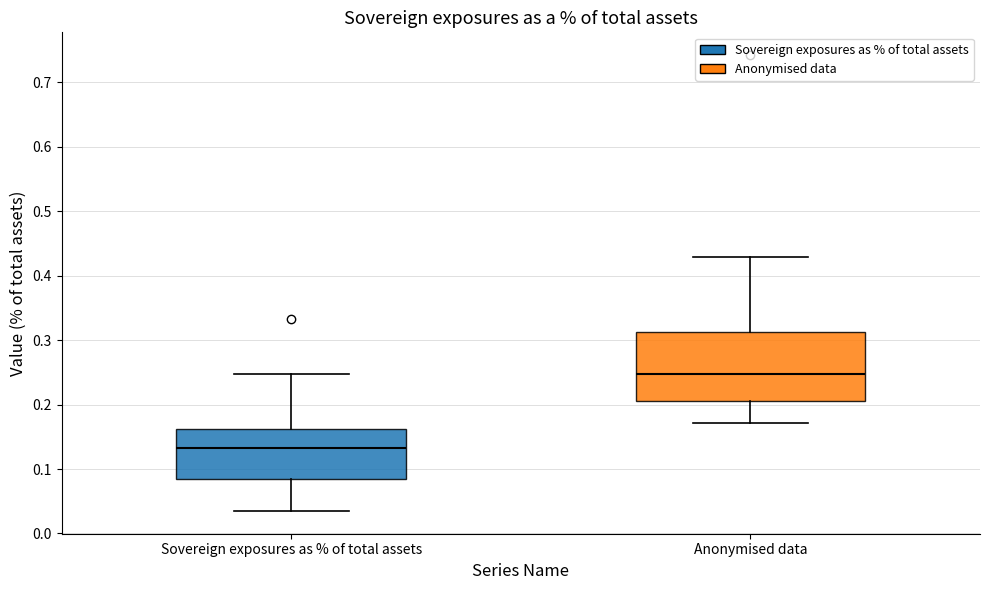

Which box has the highest median line?

Anonymised data